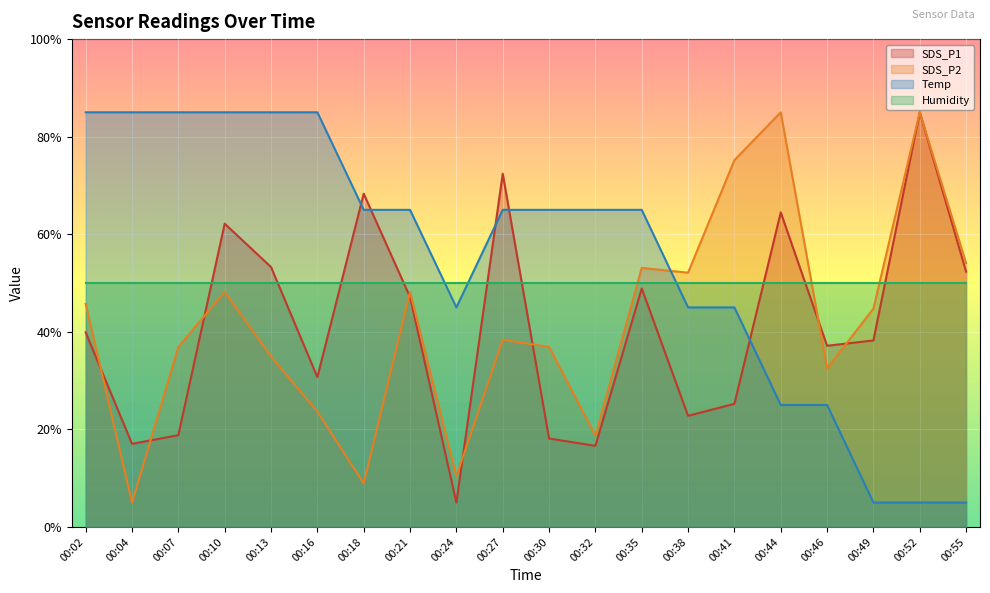

What is the difference between the maximum and minimum values in the SDS_P1 series?

80.0